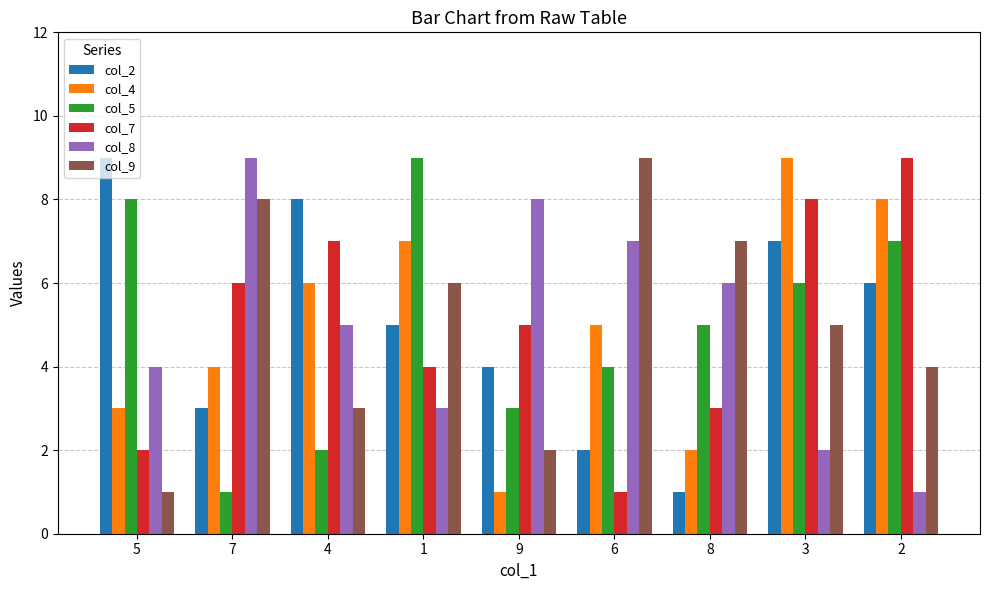

What is the difference between the highest and lowest values at 6?

8